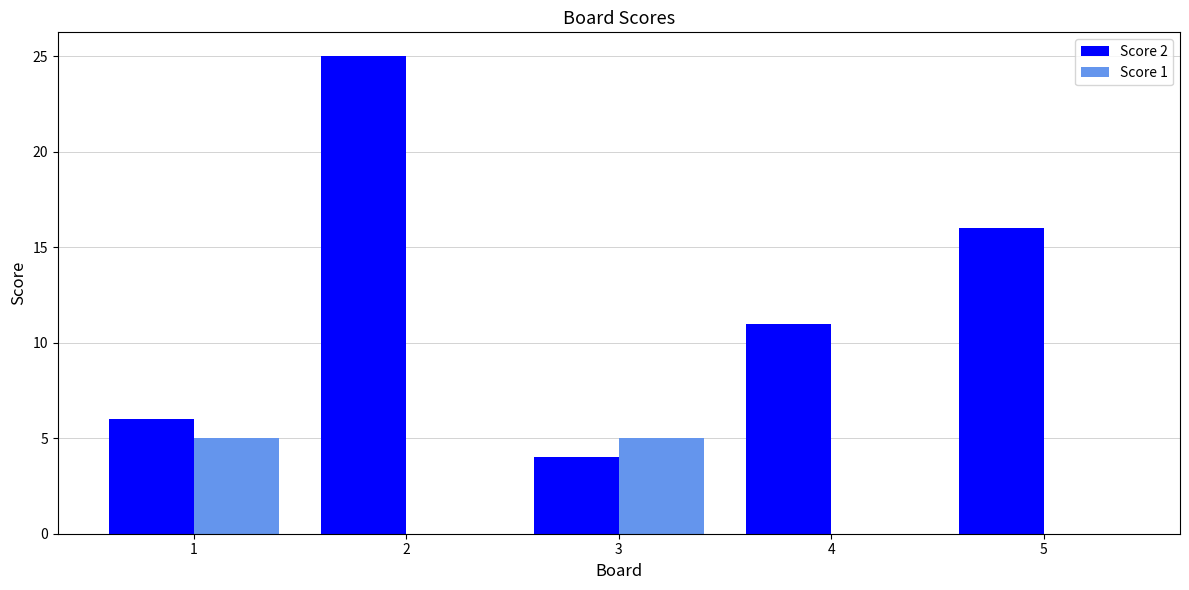

Where does the Score 2 series first go above 11?

2